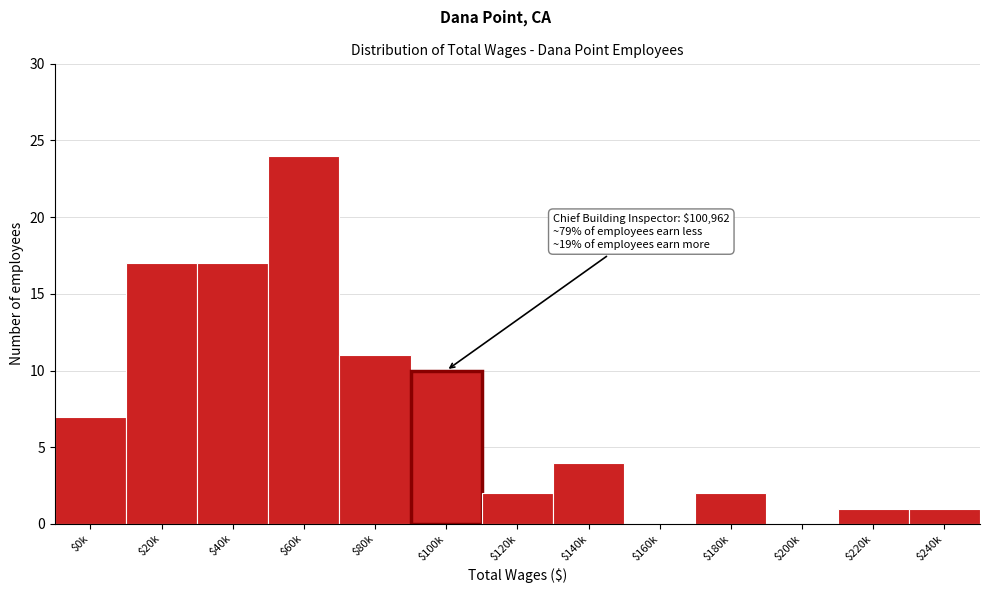

The value at $120k is 2. True or false?

True